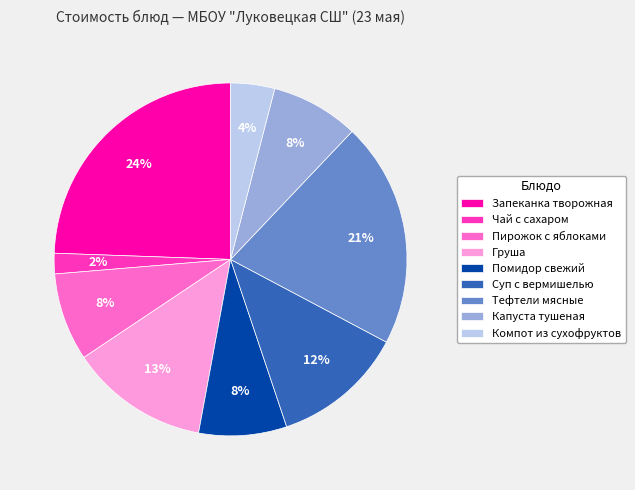

To the nearest percent, what is the average slice percentage?

11%